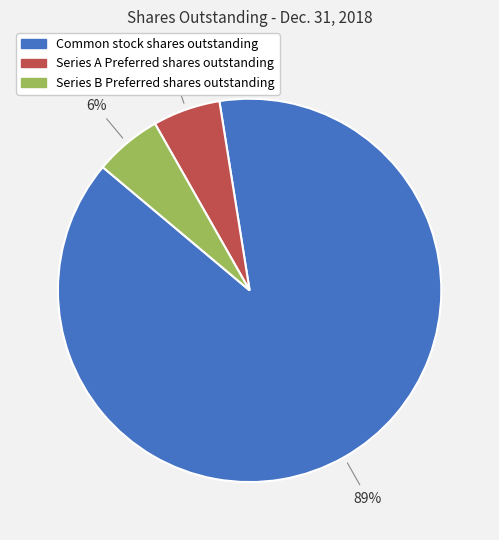

Is it true that Series B Preferred shares outstanding is 6% of the pie?

True